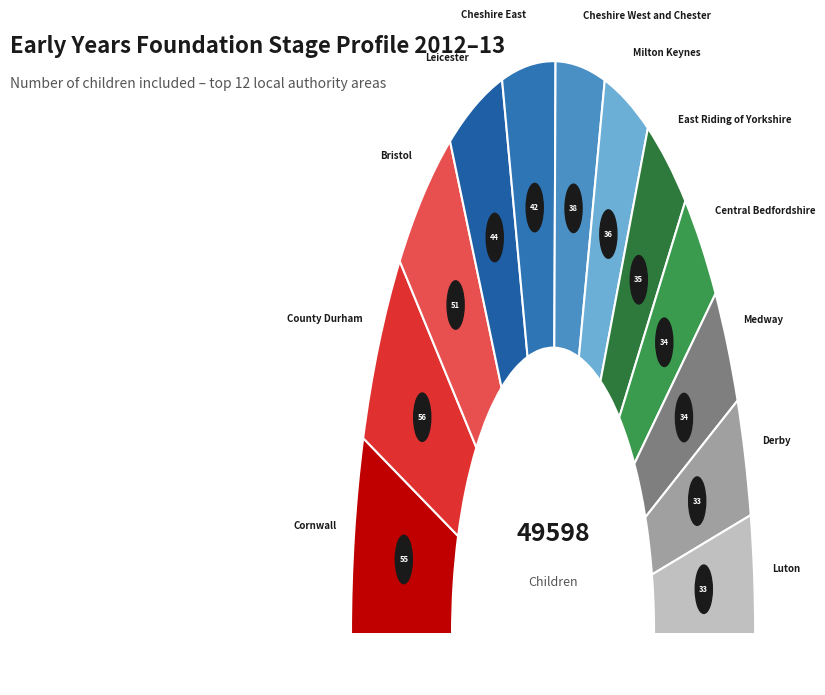

Combined, what portion of the pie is East Riding of Yorkshire and Medway?

14.1%